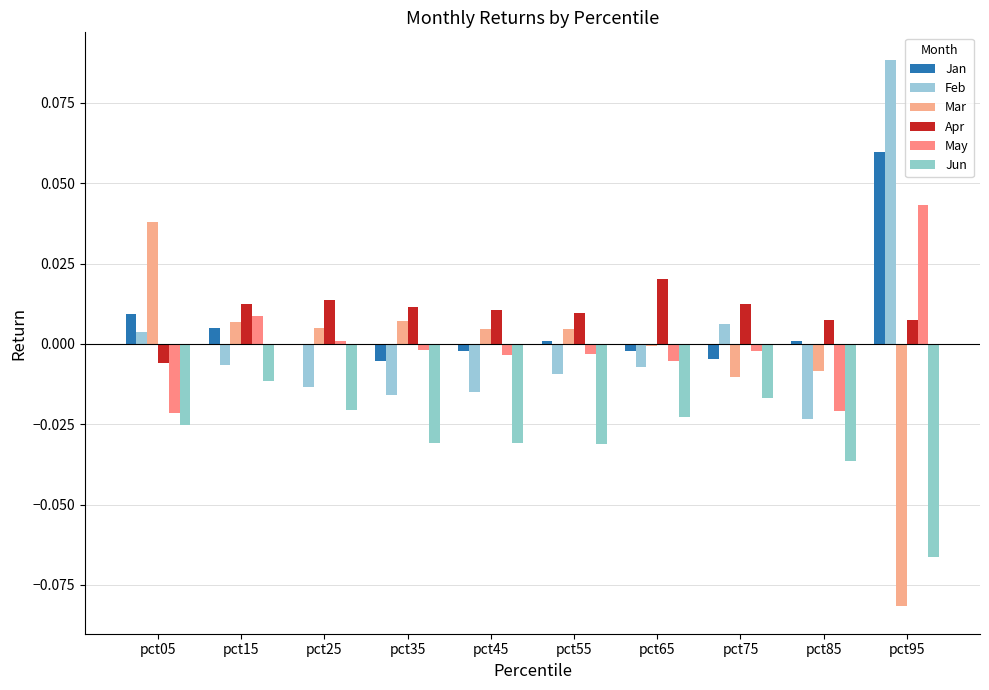

What is the minimum value shown in the chart?

-0.1